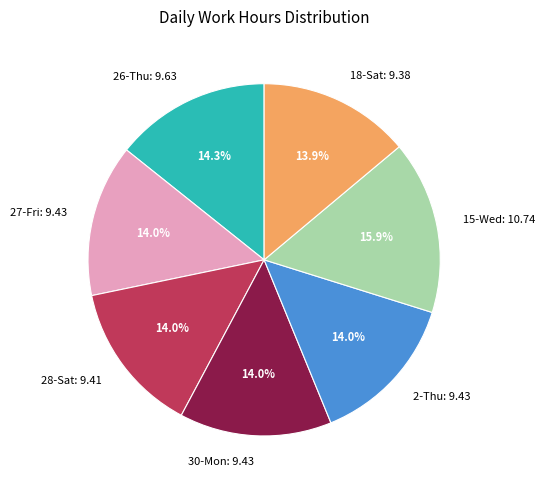

To the nearest percent, what percentage of the pie is 2-Thu?

14%